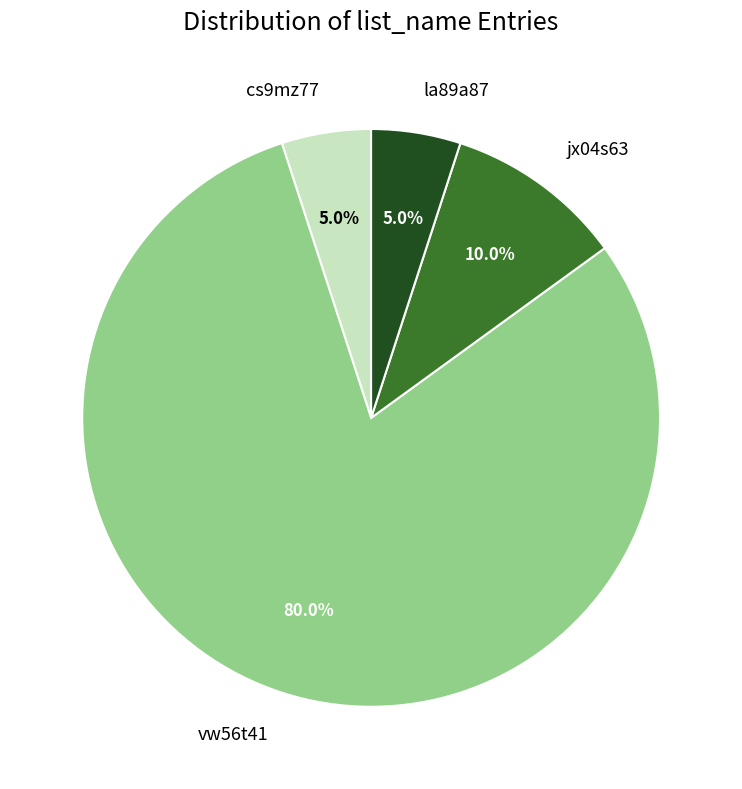

Which category has the biggest portion of the pie?

vw56t41